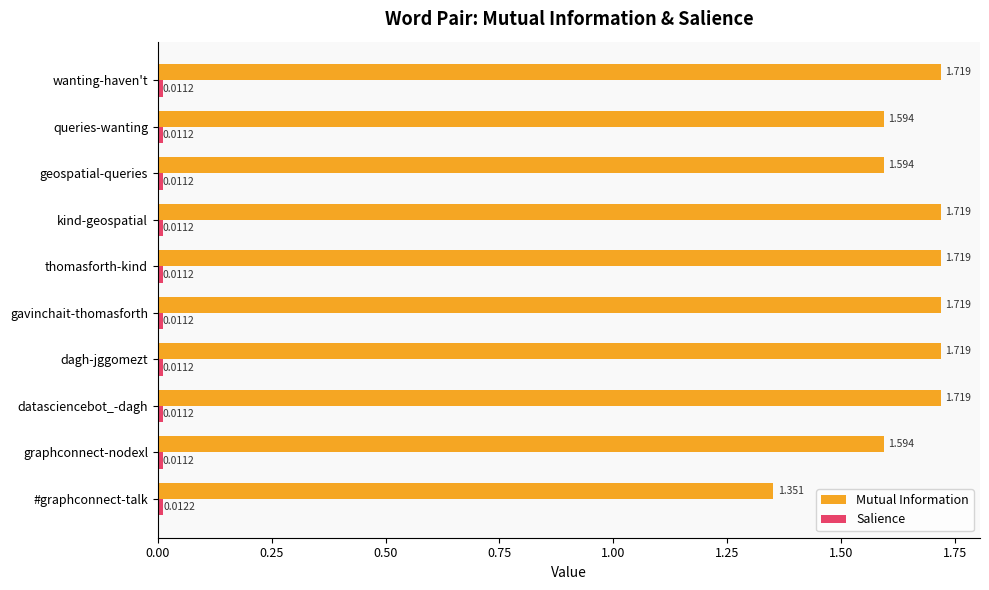

Which series has the largest total across all categories?

Mutual Information